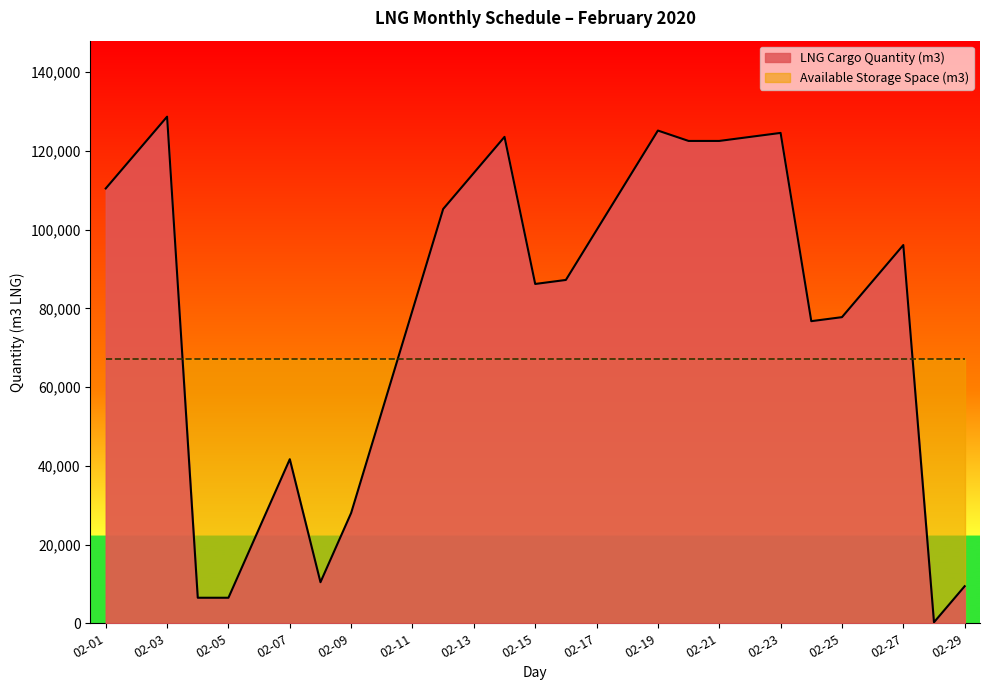

The value of LNG Cargo Quantity (m3) at 02-01 is 110468.4. True or false?

True